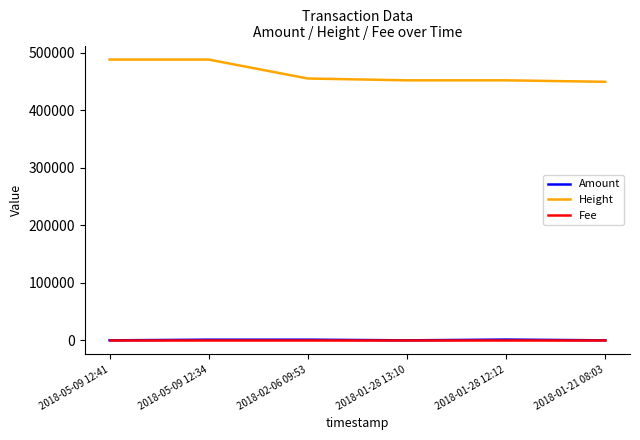

What are all the series names shown in the legend?

Amount, Height, Fee